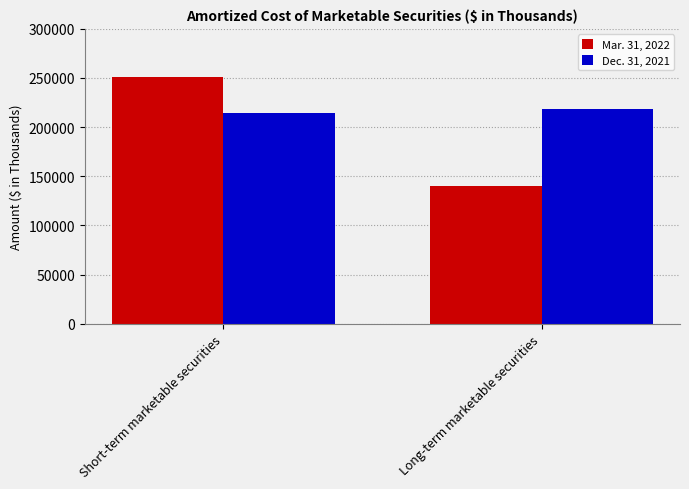

What is the difference between the highest and lowest values at Long-term marketable securities?

77961